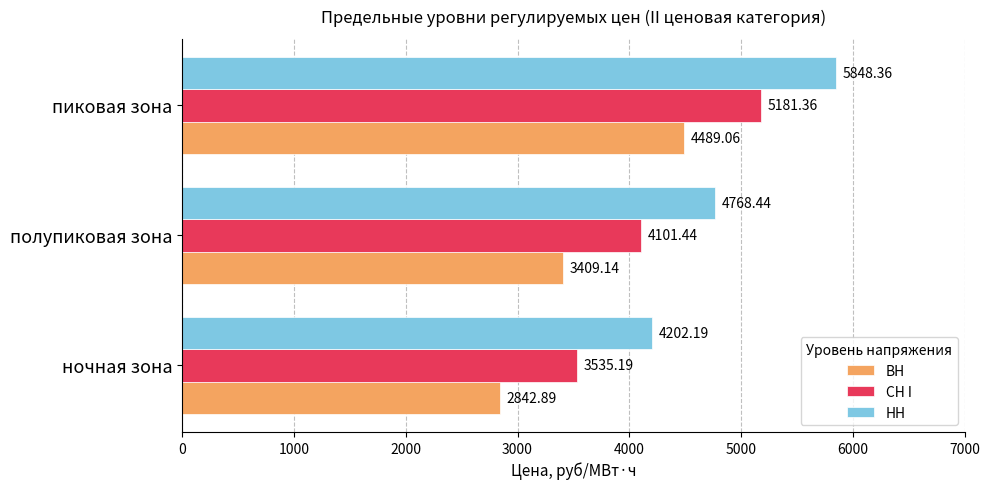

How many series are shown in this chart?

3